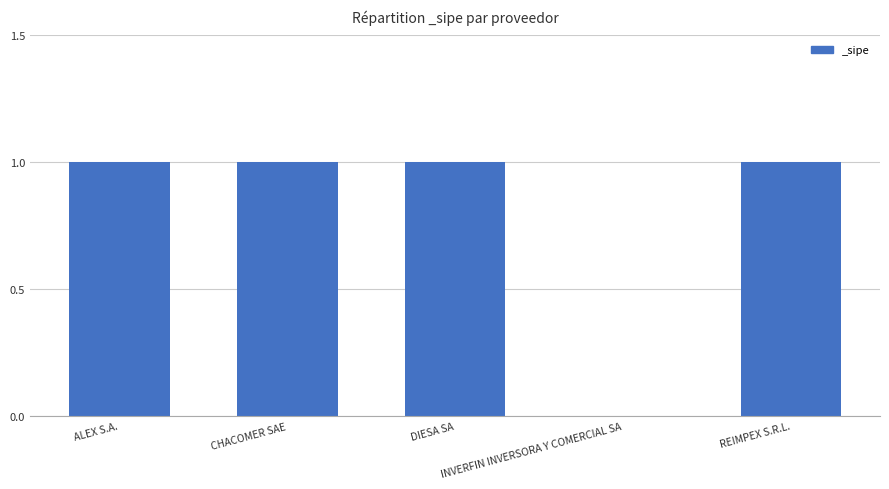

True or false: the data shows 1 at DIESA SA.

True